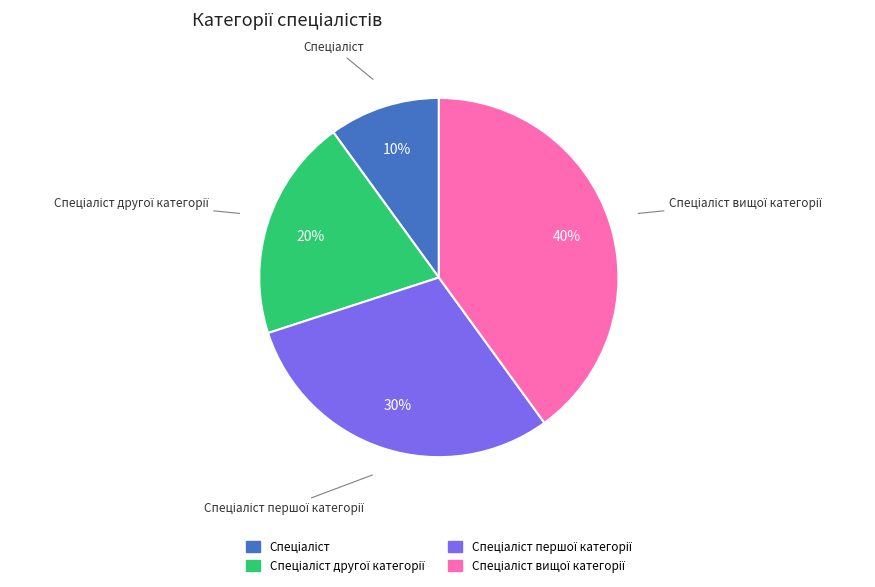

How many segments does this pie chart have?

4